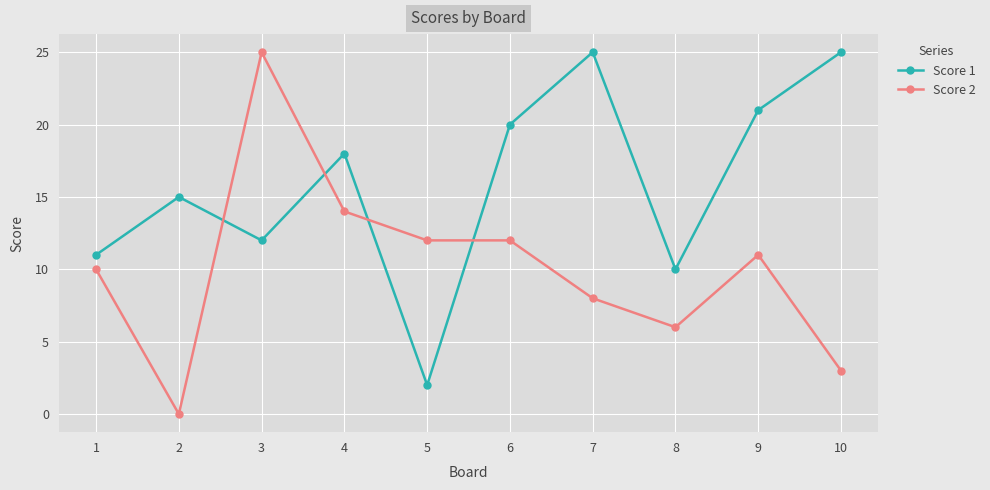

What is the maximum value for Score 2?

25